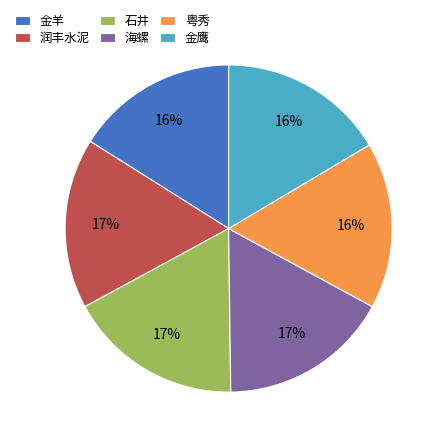

Is the sum of 石井 and 金鹰 greater than half?

No